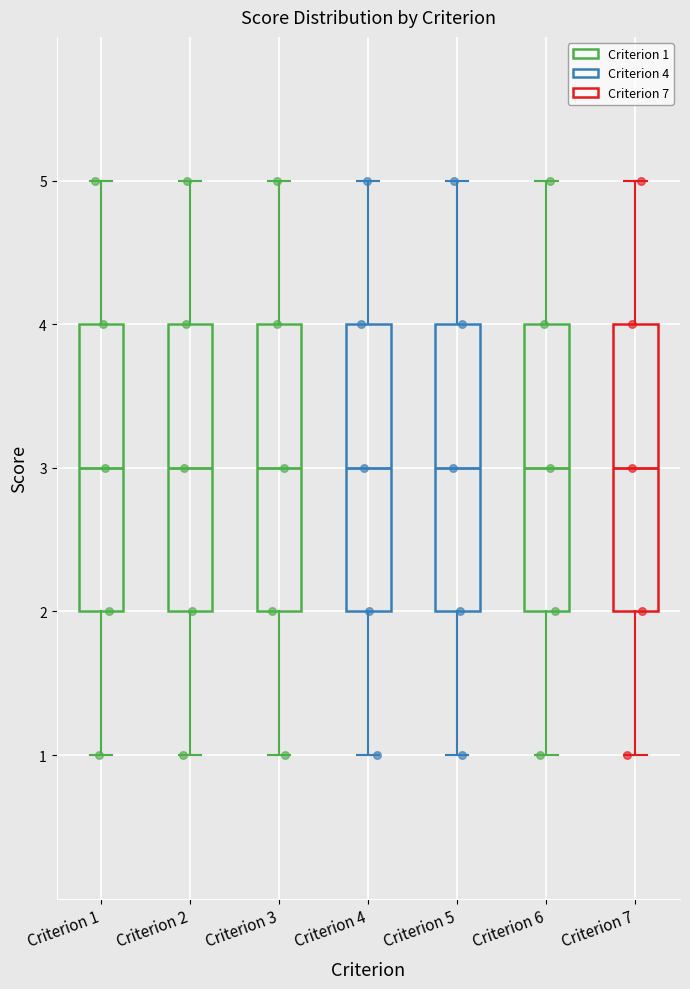

Reading left to right, read every box against the y-axis: the position of its median line, the range the box covers, and the ends of its whiskers. The values are not printed on the chart, so give them approximately, as read against the axis.

Criterion 1: median 3, box 2 to 4, whiskers 1 to 5
Criterion 2: median 3, box 2 to 4, whiskers 1 to 5
Criterion 3: median 3, box 2 to 4, whiskers 1 to 5
Criterion 4: median 3, box 2 to 4, whiskers 1 to 5
Criterion 5: median 3, box 2 to 4, whiskers 1 to 5
Criterion 6: median 3, box 2 to 4, whiskers 1 to 5
Criterion 7: median 3, box 2 to 4, whiskers 1 to 5